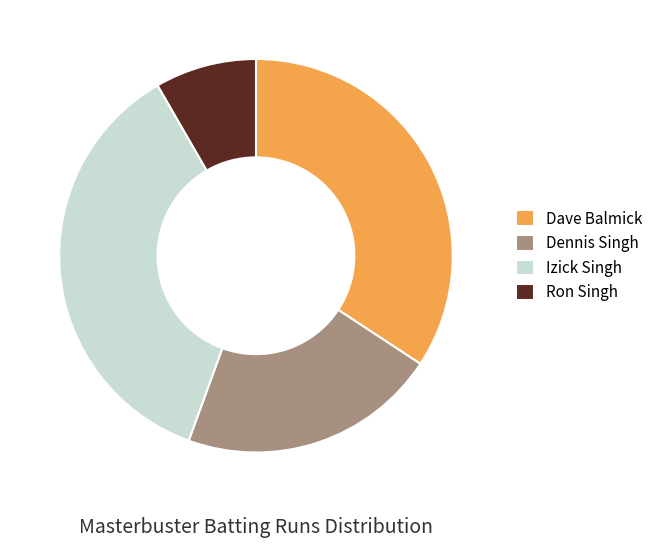

Do Ron Singh and Izick Singh together represent more than half of the pie?

No